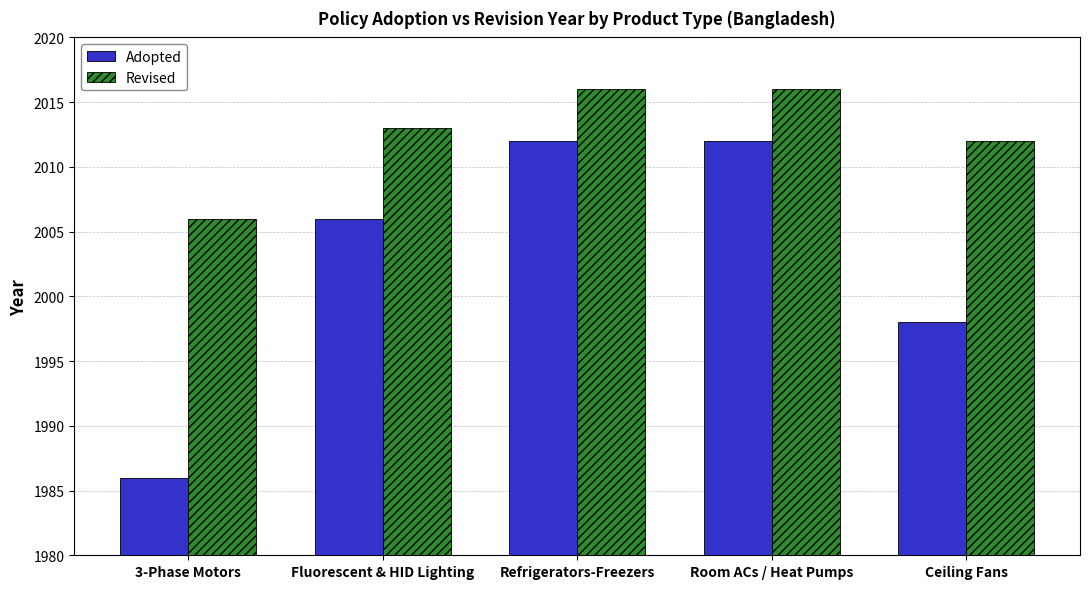

How many groups of bars are there?

5